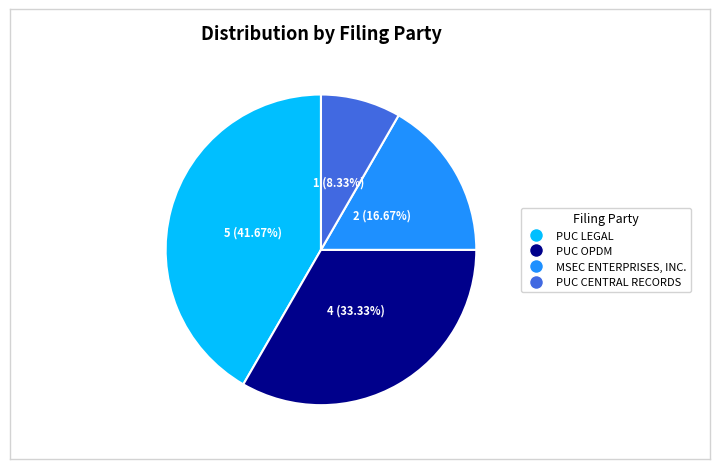

What is the ratio of the value at PUC OPDM to the value at MSEC ENTERPRISES, INC.?

2.0